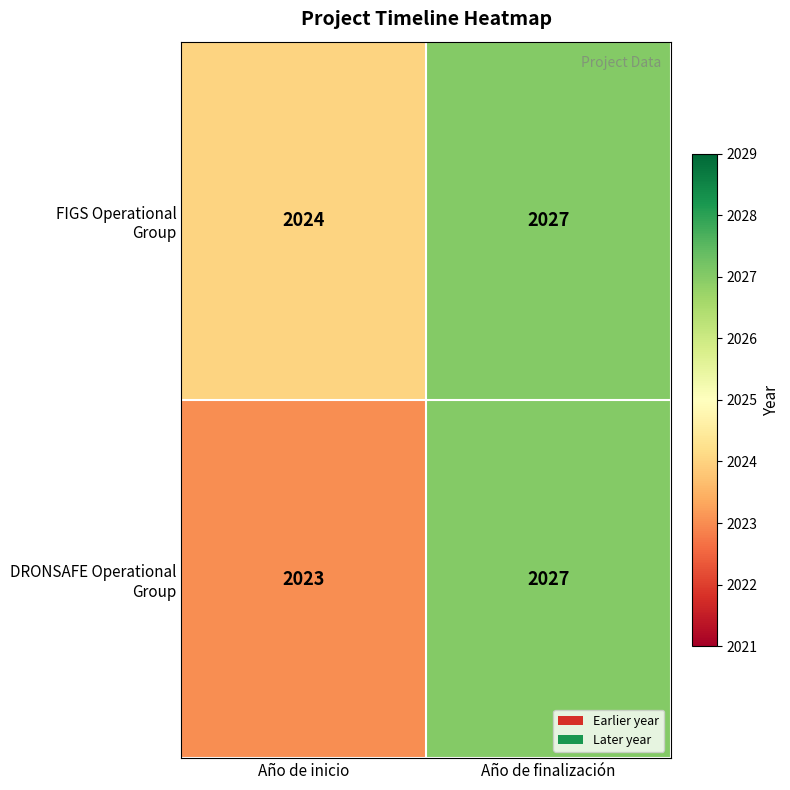

At which category is the sum across all series the highest?

Año de finalización